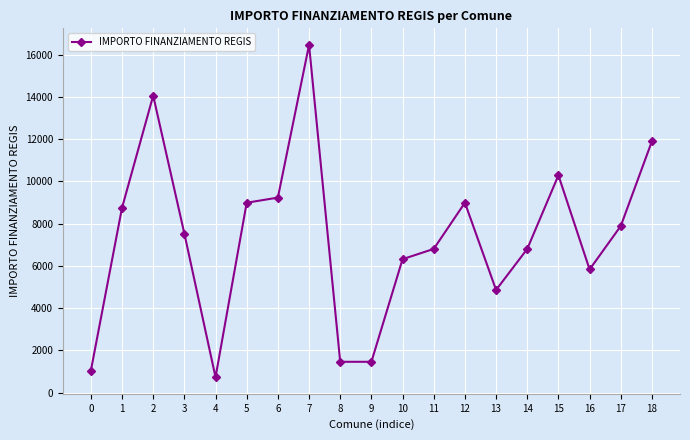

At which category does the chart reach its peak across all series?

7